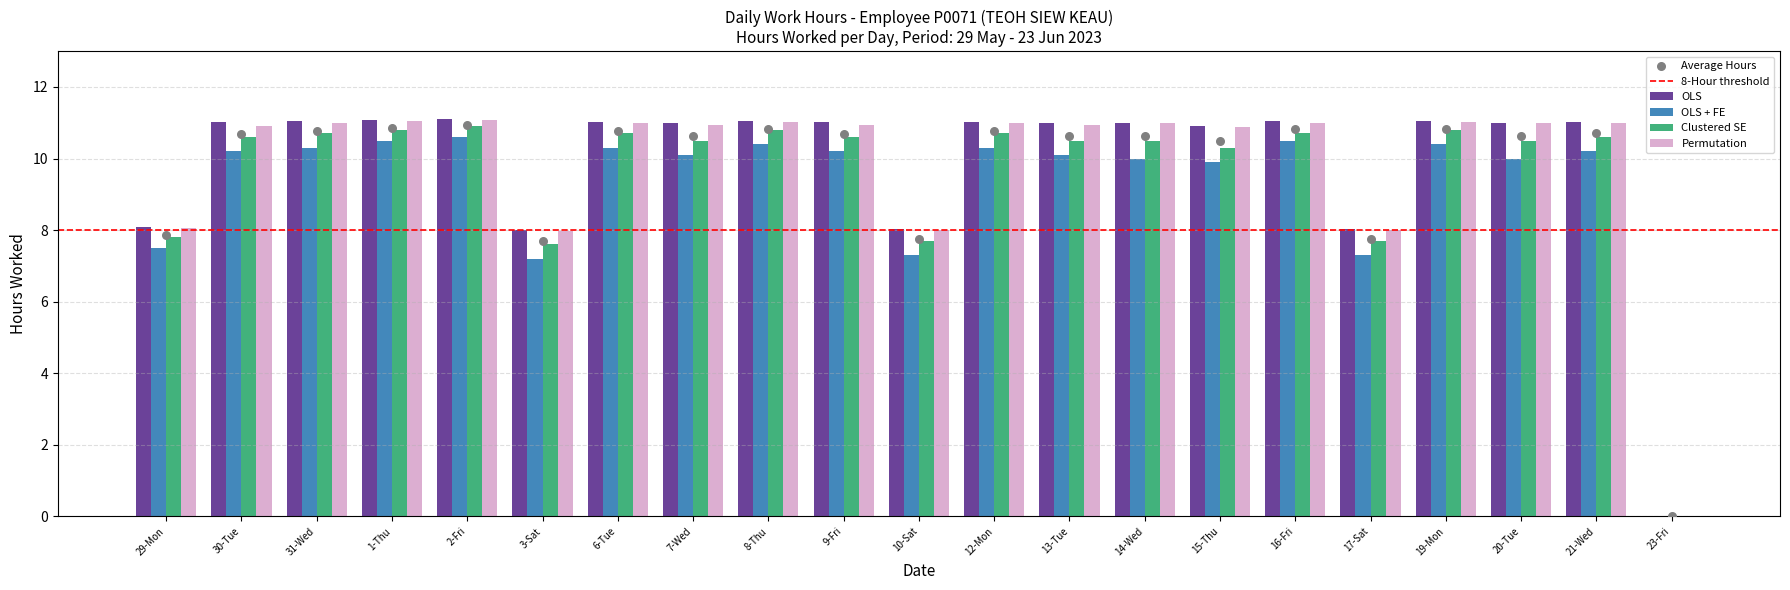

What is the total value across all series at 19-Mon?

43.3